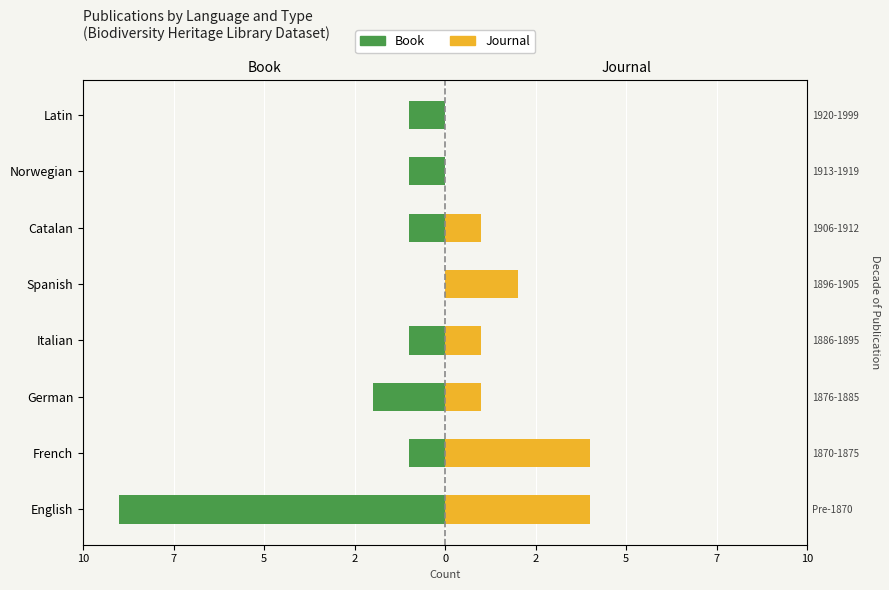

Which has a higher value, German or Norwegian?

Norwegian